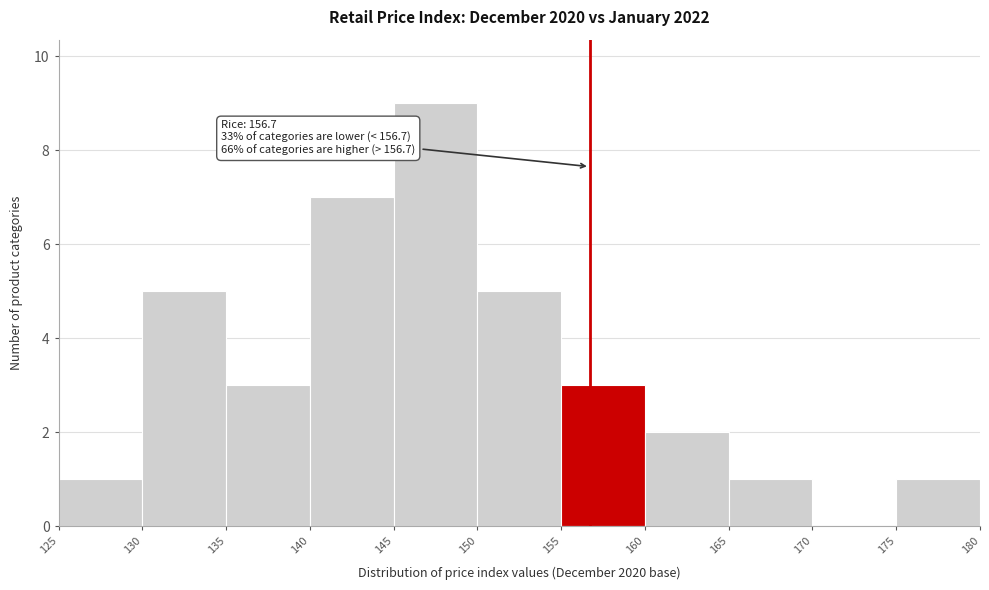

Over which range of the x-axis is the bar tallest?

145 to 150